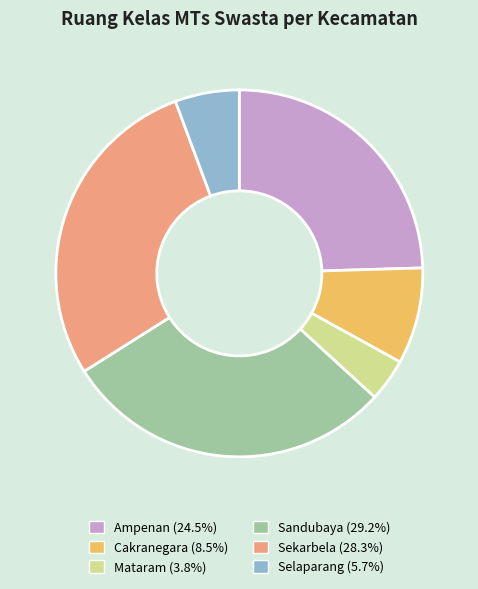

The Sandubaya slice represents 29% of the pie. True or false?

True